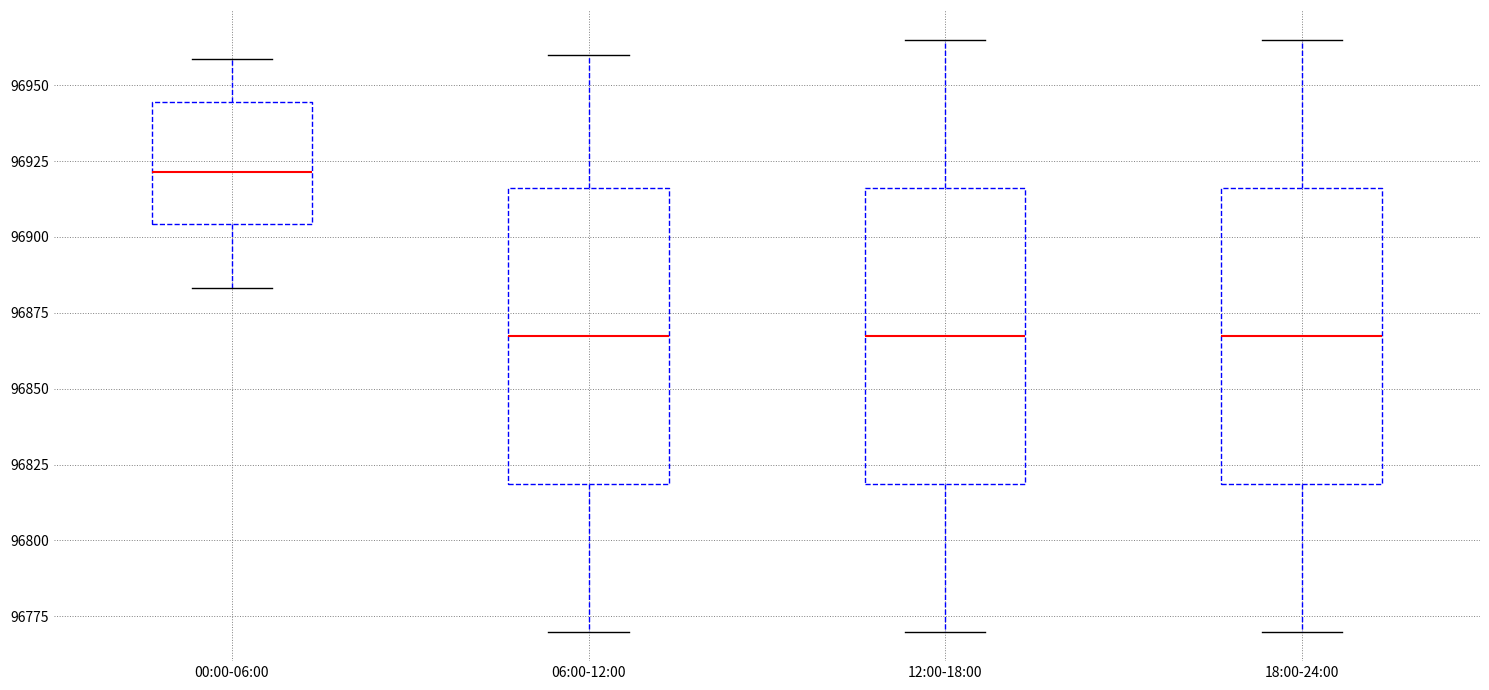

Reading left to right, transcribe this box plot: for each box, give where its median line is, the range the box spans, and where its two whiskers end, as read against the y-axis. The values are not printed on the chart, so give them approximately, as read against the axis.

00:00-06:00: median 96920, box 96905 to 96945, whiskers 96885 to 96960
06:00-12:00: median 96870, box 96820 to 96915, whiskers 96770 to 96960
12:00-18:00: median 96870, box 96820 to 96915, whiskers 96770 to 96965
18:00-24:00: median 96870, box 96820 to 96915, whiskers 96770 to 96965